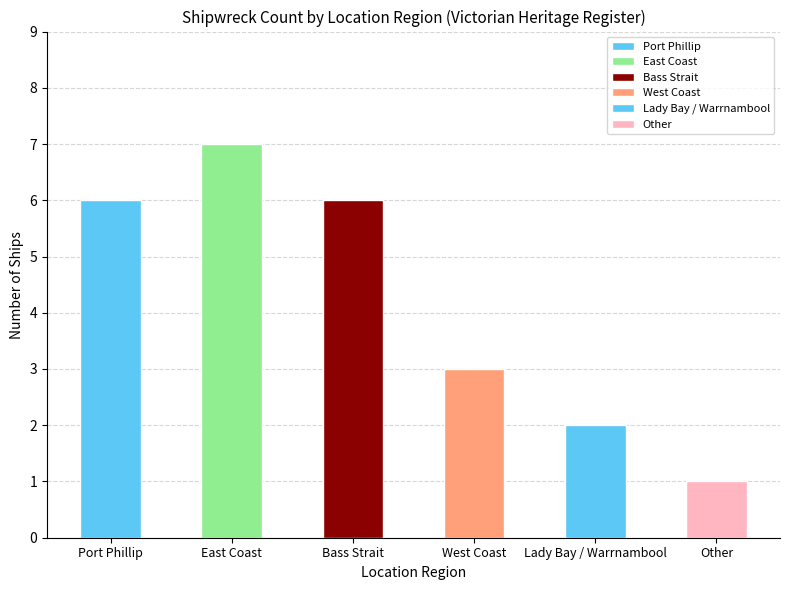

What is the ratio of the value at East Coast to the value at Bass Strait?

1.2